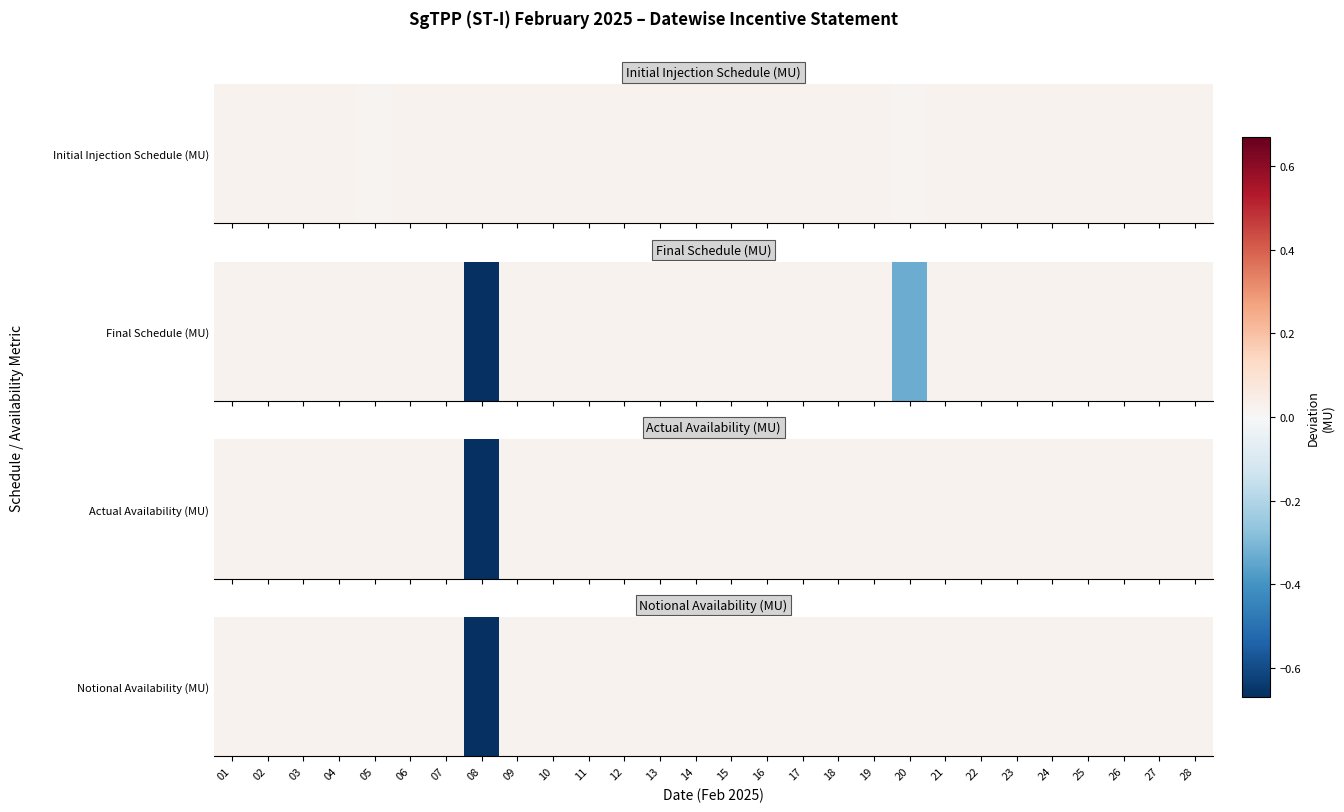

Is it true that the value at 01 is 0.0?

True